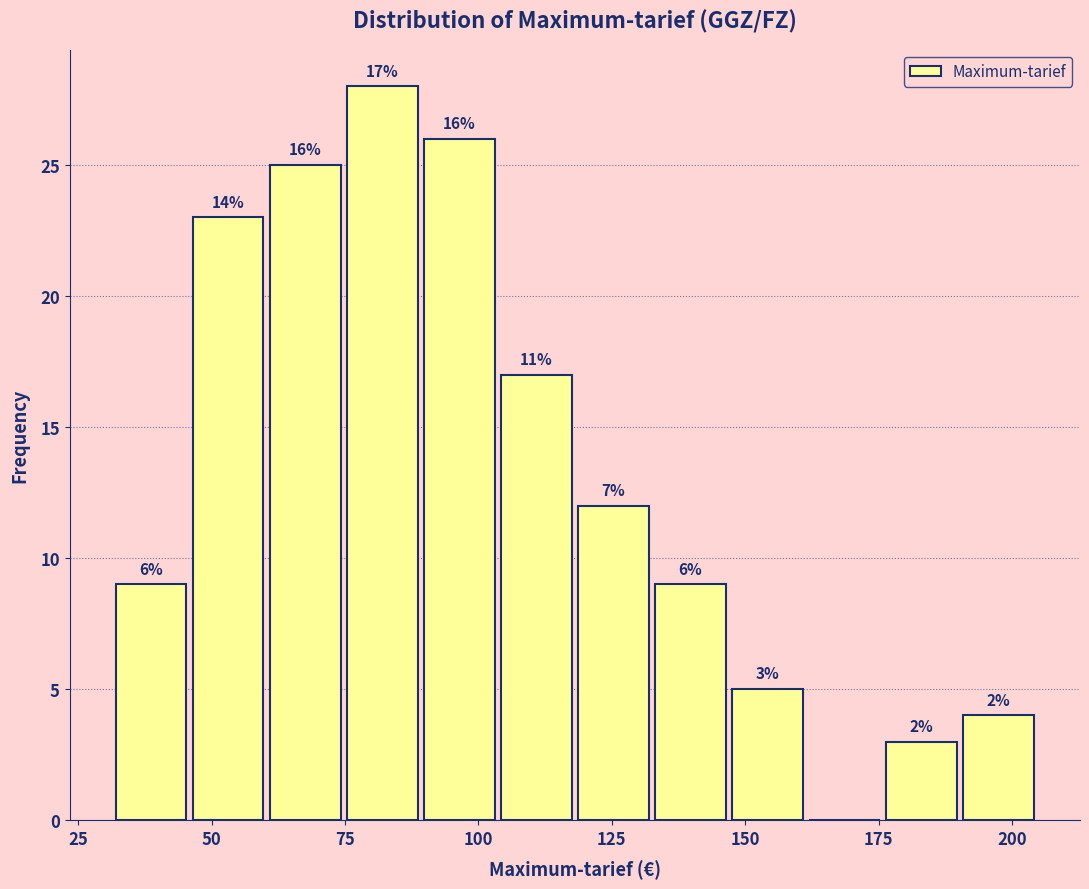

Read against the x-axis, roughly where is the centre of the tallest bar?

80